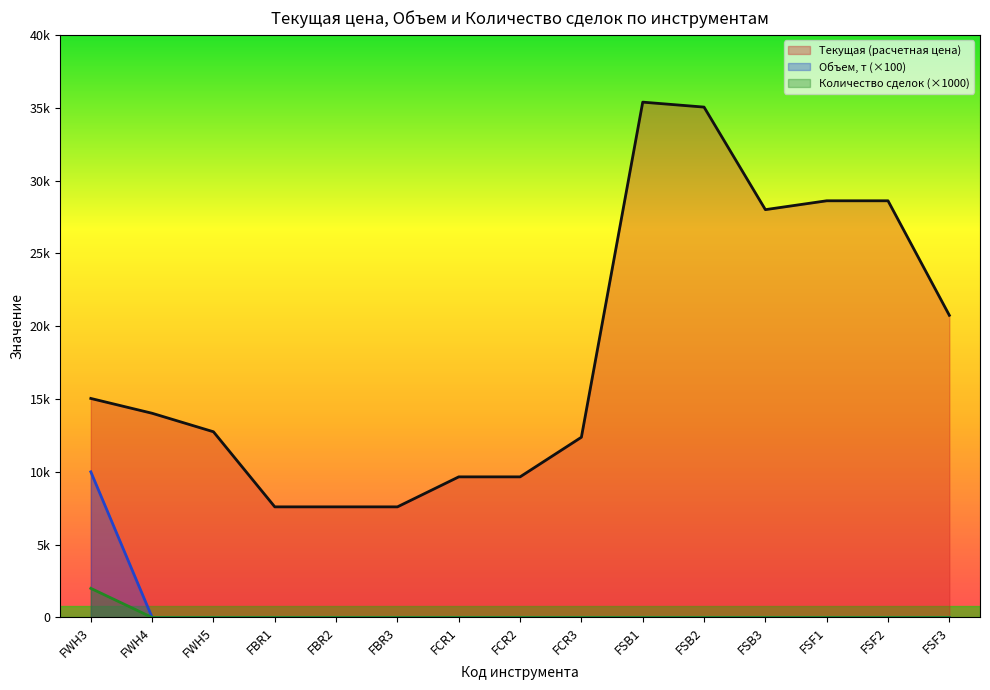

At FSB1, list the series in order from largest to smallest.

Текущая (расчетная цена), Объем, т, Количество сделок